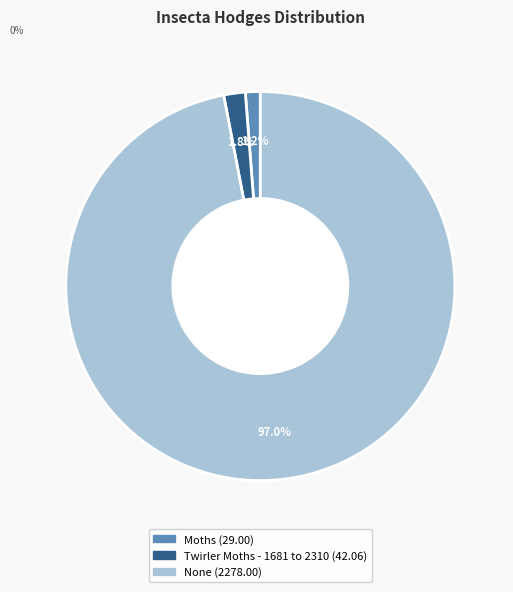

What is the majority slice?

None